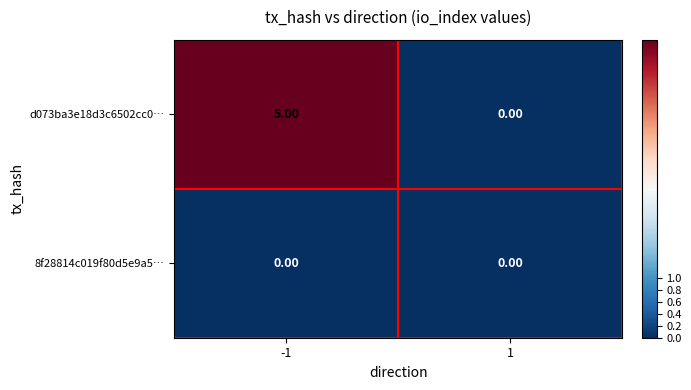

What is the sum of the d073ba3e18d3c6502cc0… values at -1 and 1?

5